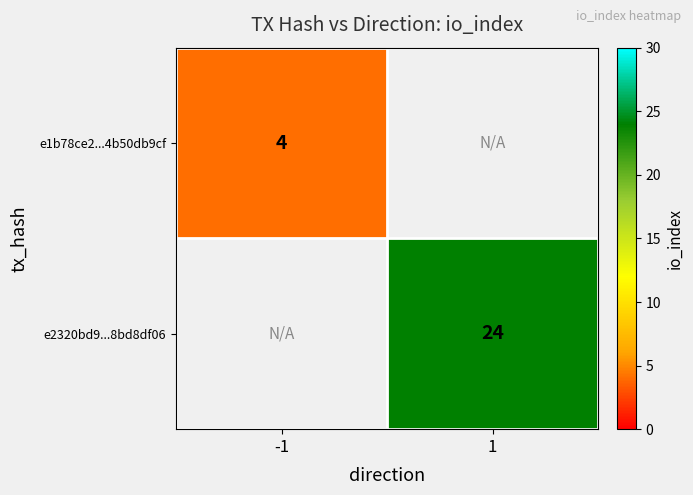

Is the value of e2320bd9...8bd8df06 at 1 greater than the value of e1b78ce2...4b50db9cf at -1?

Yes